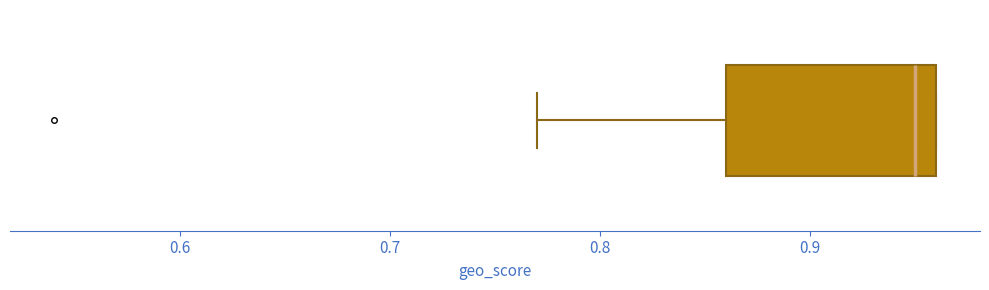

Read this box plot against the x-axis: the position of the median line, the range covered by the box, and the ends of both whiskers. The values are not printed on the chart, so give them approximately, as read against the axis.

median 0.95, box 0.86 to 0.96, whiskers 0.77 to 0.96